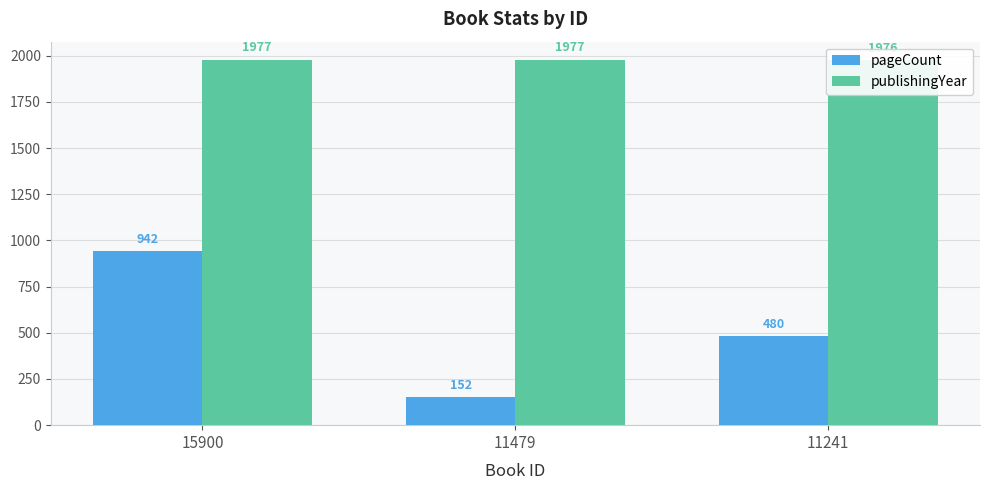

At how many categories does at least one series exceed 908?

3